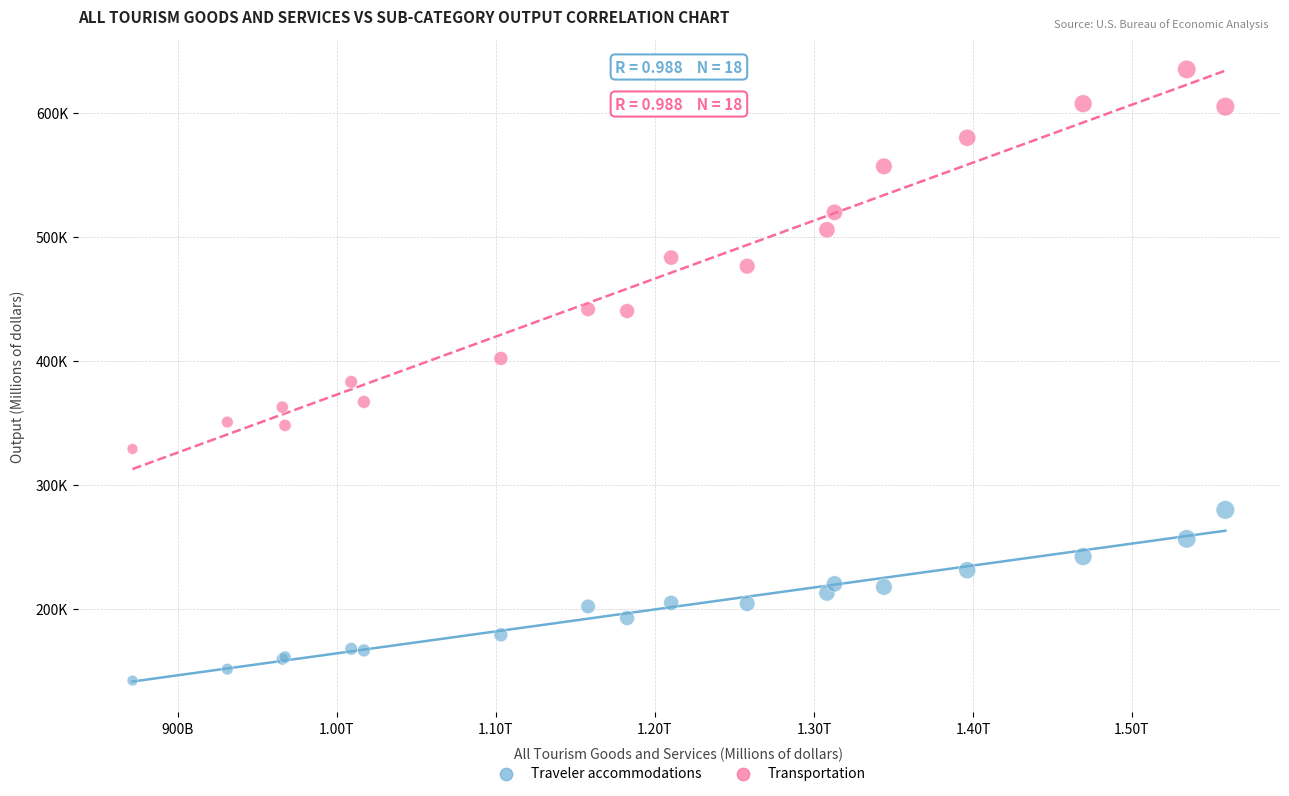

Which series contains the highest Y value?

Transportation